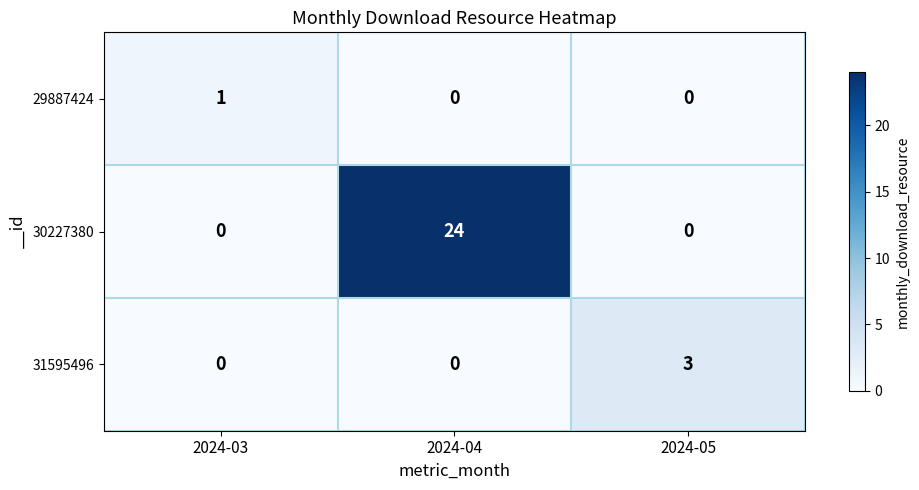

Rank the series by their maximum value, from lowest to highest.

29887424, 31595496, 30227380